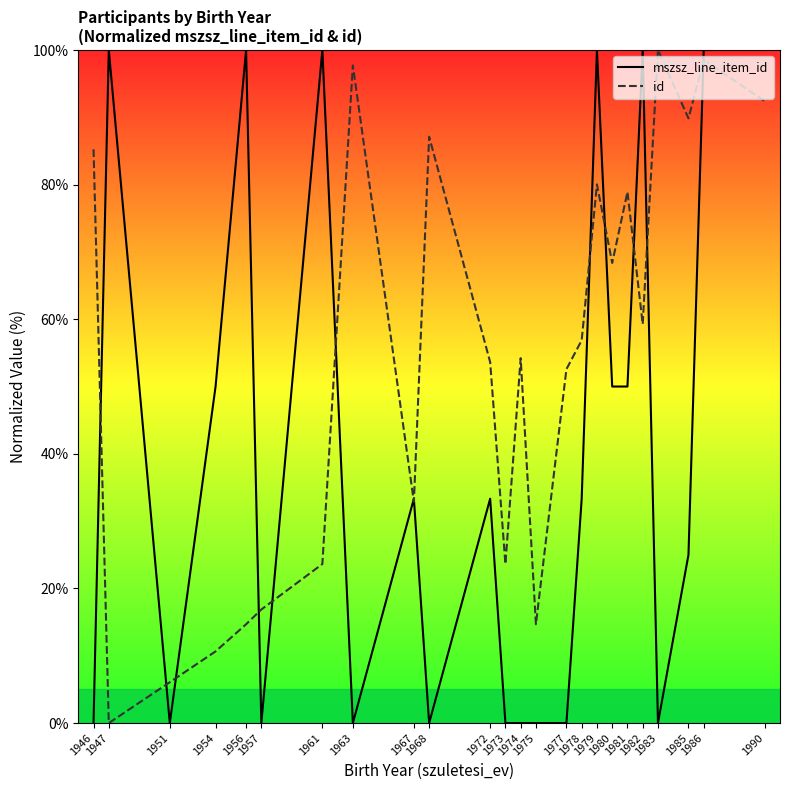

In mszsz_line_item_id, how many points are higher than both neighbors (excluding endpoints)?

7